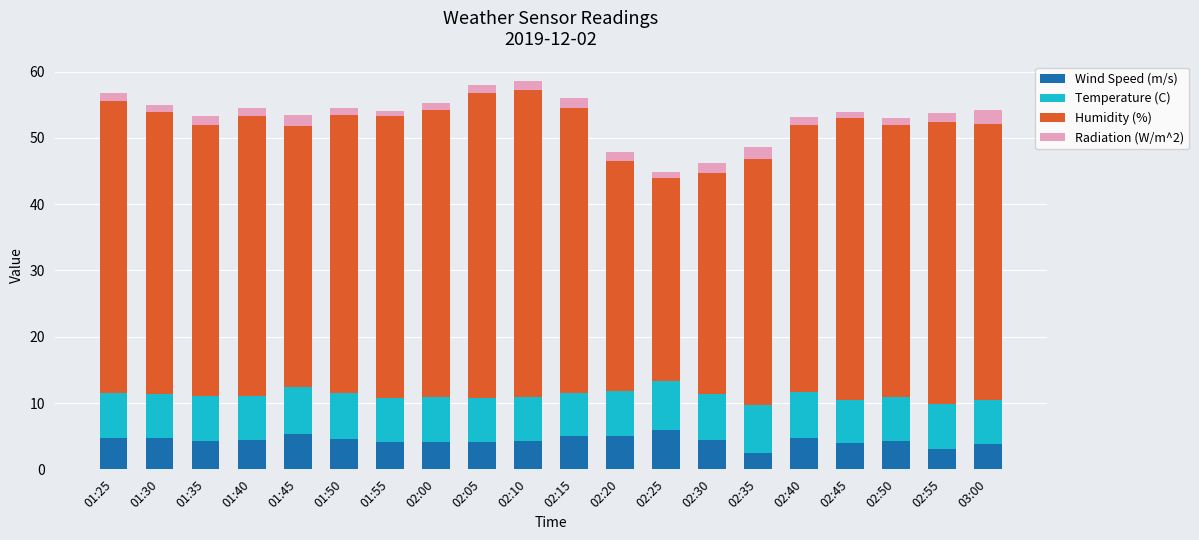

What is the lowest value of the Wind Speed (m/s) series?

2.5